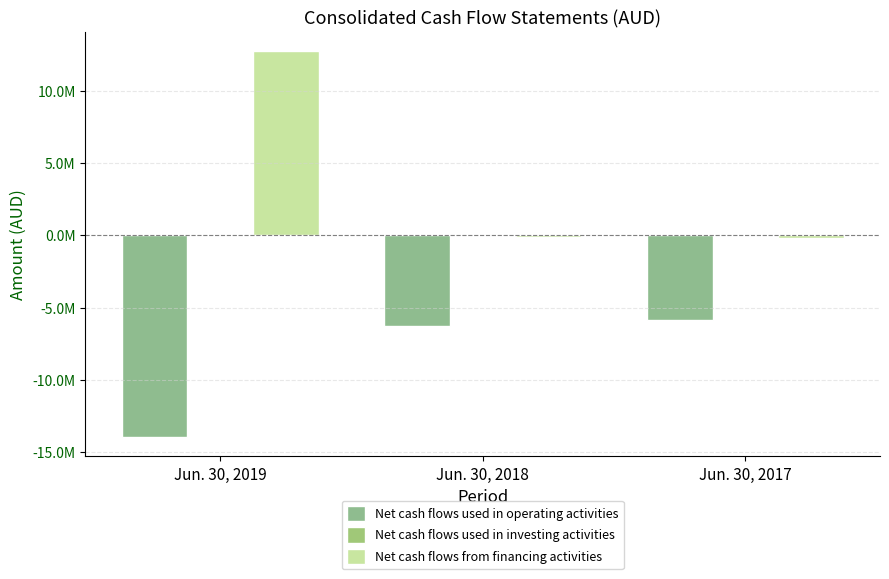

Count the number of categories in the chart.

3